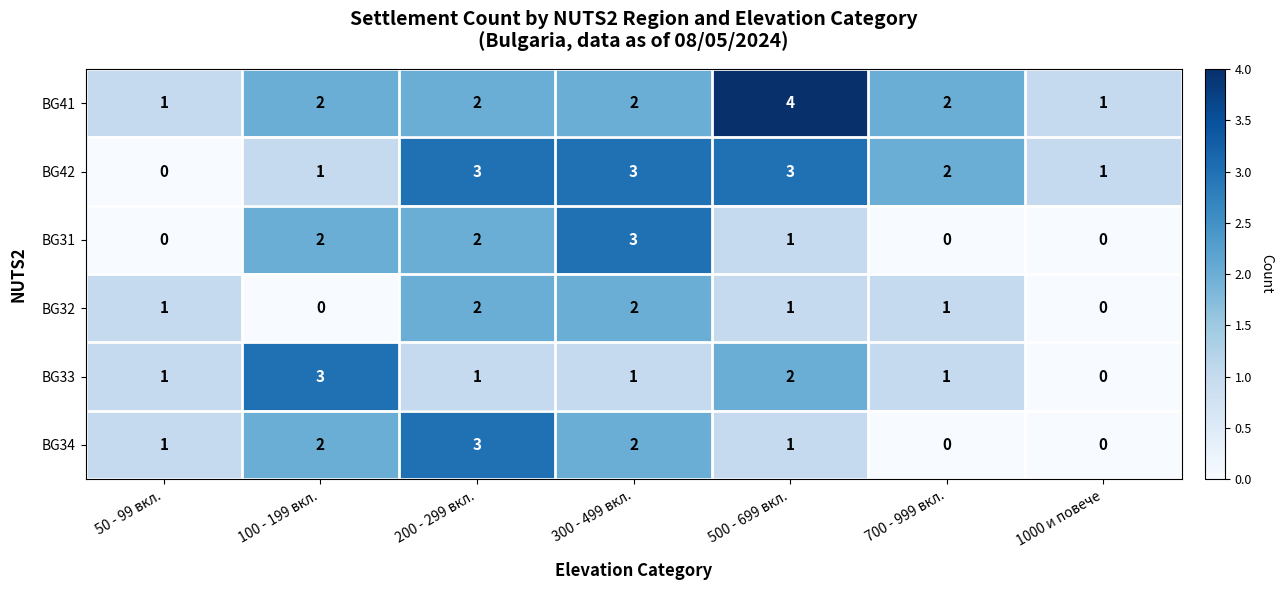

Is it true that BG32 equals -1 at 100 - 199 вкл.?

False